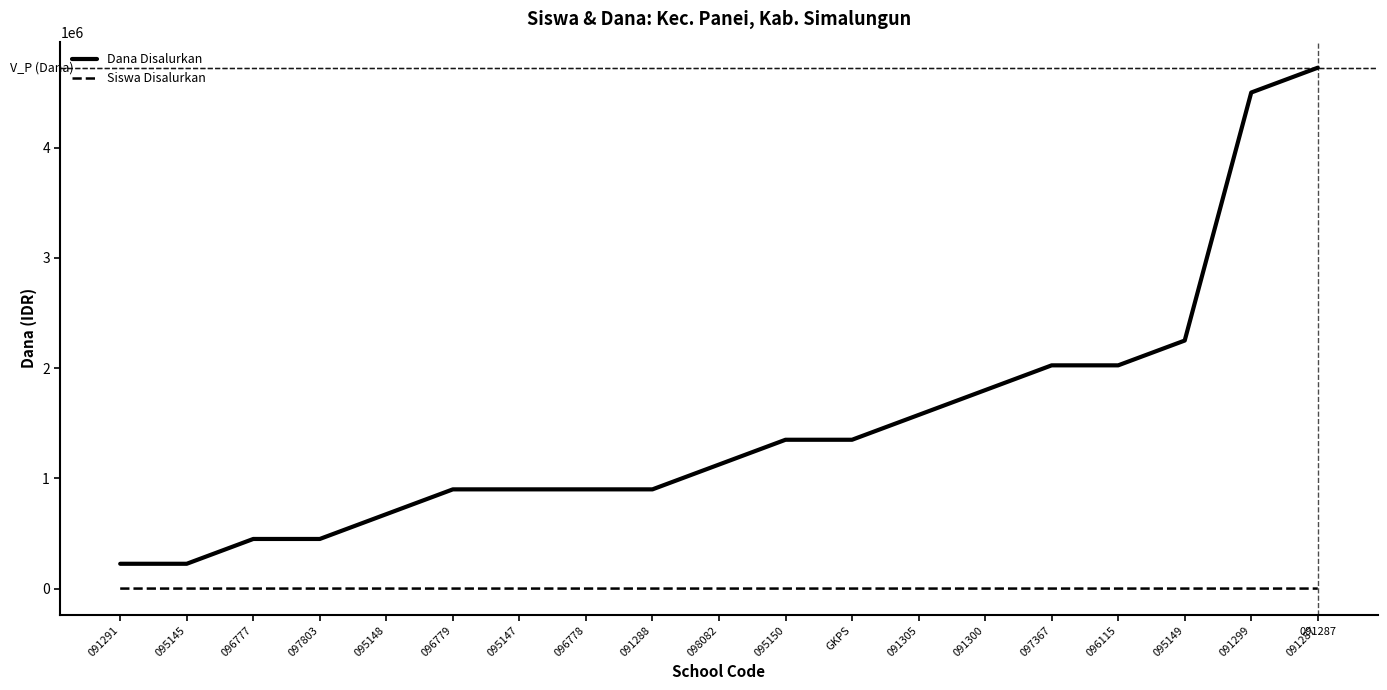

Rank the series by their maximum value, from lowest to highest.

Siswa Disalurkan, Dana Disalurkan